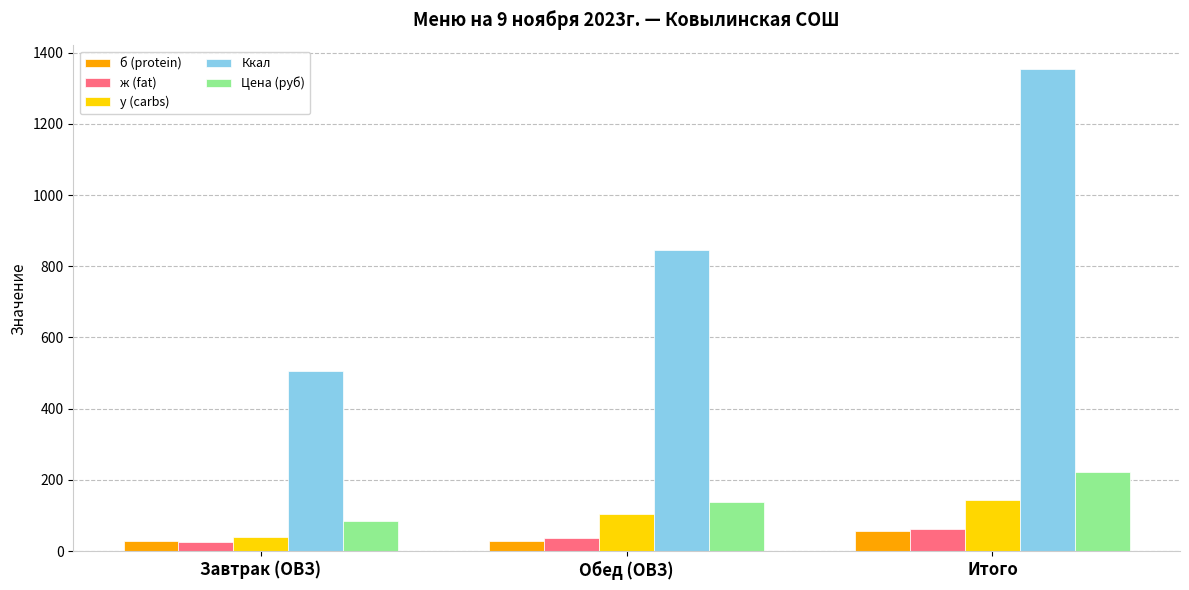

What is the total value across all series at Обед (ОВЗ)?

1152.0